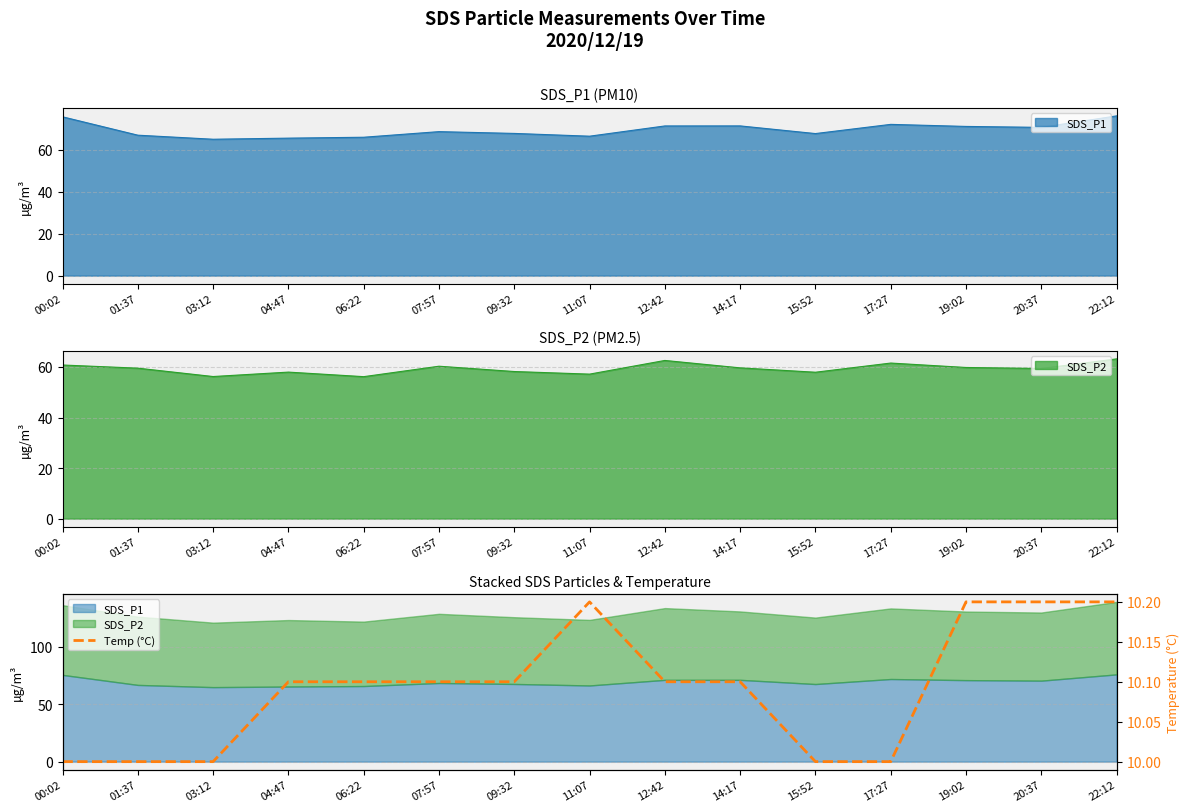

Reading left to right, extract all data points from this chart.

00:02=10.0	01:37=10.0	03:12=10.0	04:47=10.1	06:22=10.1	07:57=10.1	09:32=10.1	11:07=10.2	12:42=10.1	14:17=10.1	15:52=10.0	17:27=10.0	19:02=10.2	20:37=10.2	22:12=10.2